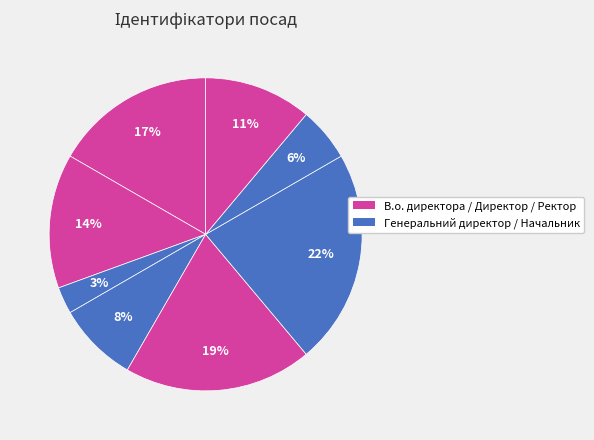

How many slices are in this pie chart?

8